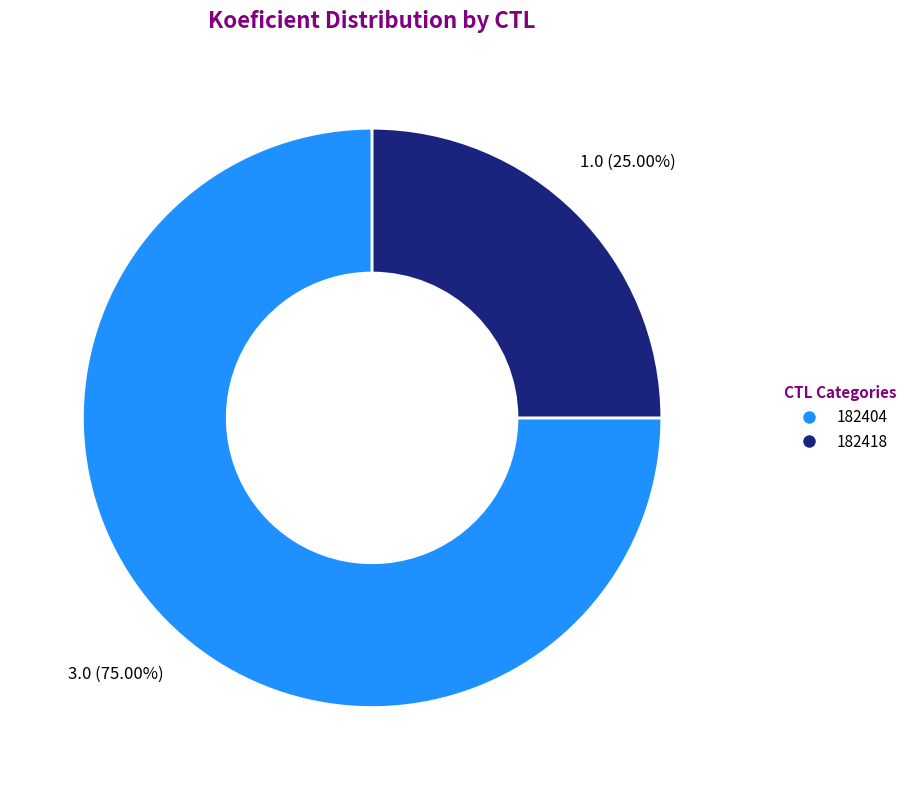

Between 182418 and 182404, which is larger?

182404